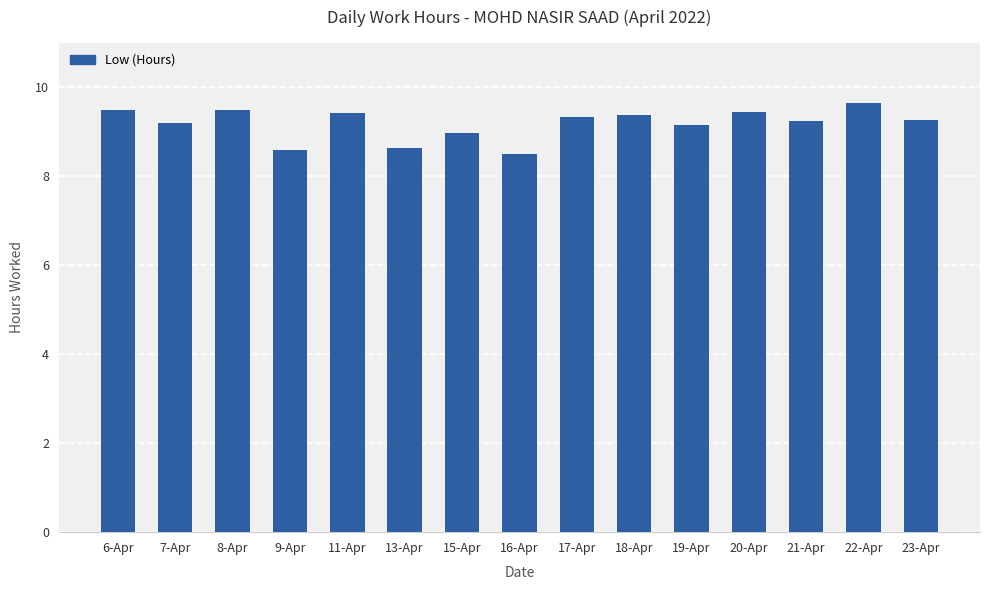

The value at 9-Apr is 8.6. True or false?

True